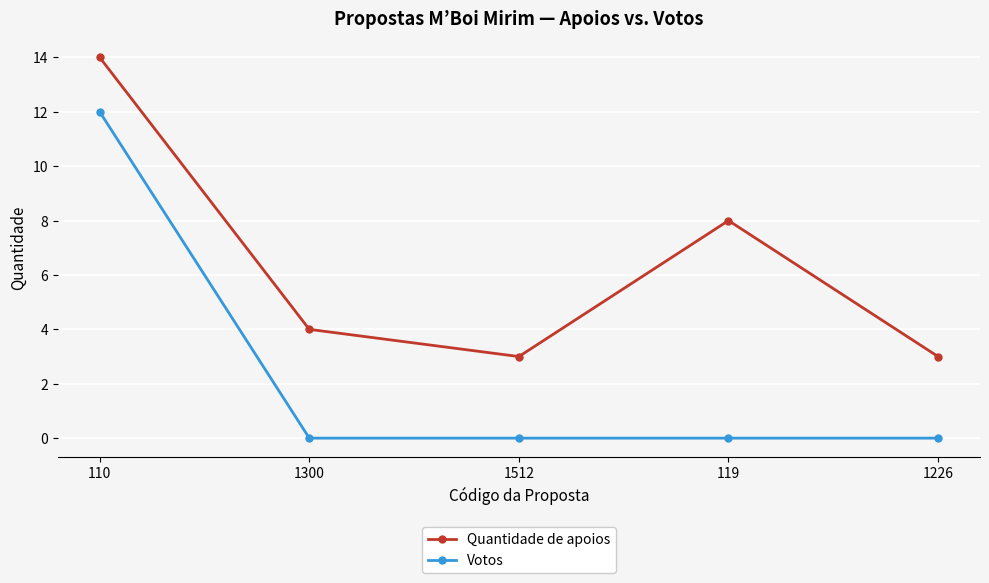

What is the difference between the highest and lowest values at 1512?

3